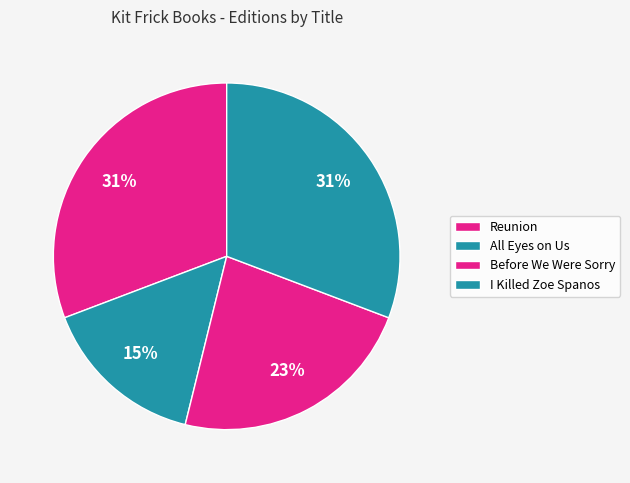

Between All Eyes on Us and Before We Were Sorry, which is larger?

Before We Were Sorry